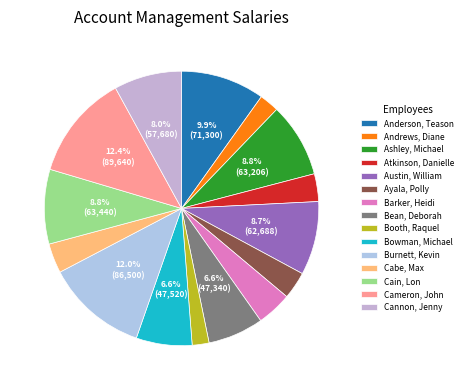

To the nearest percent, what portion does Cain, Lon represent?

9%